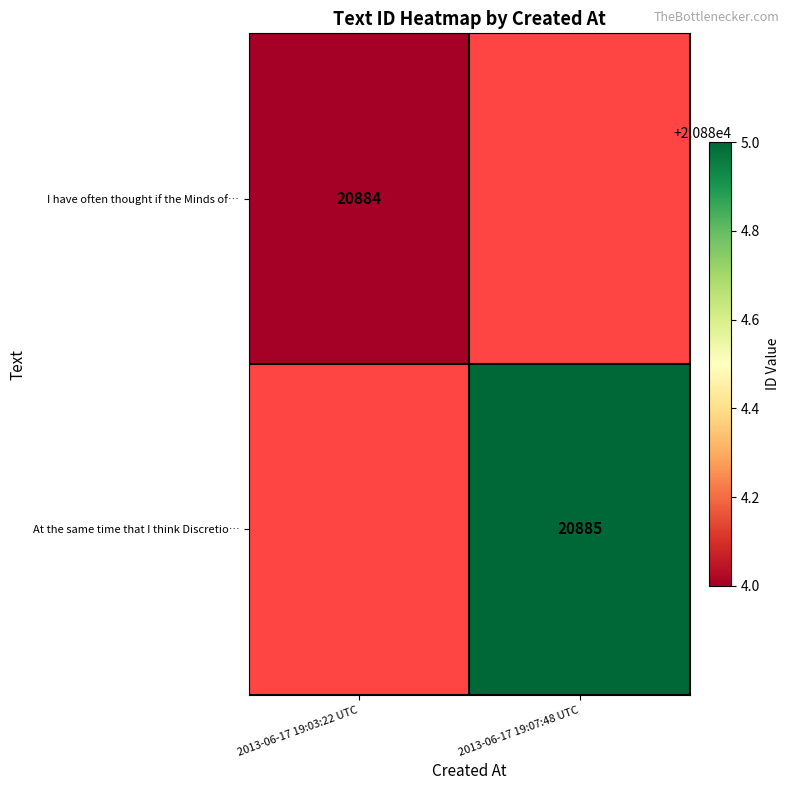

Is the value of I have often thought if the Minds of… at 2013-06-17 19:03:22 UTC greater than the value of At the same time that I think Discretio… at 2013-06-17 19:07:48 UTC?

No